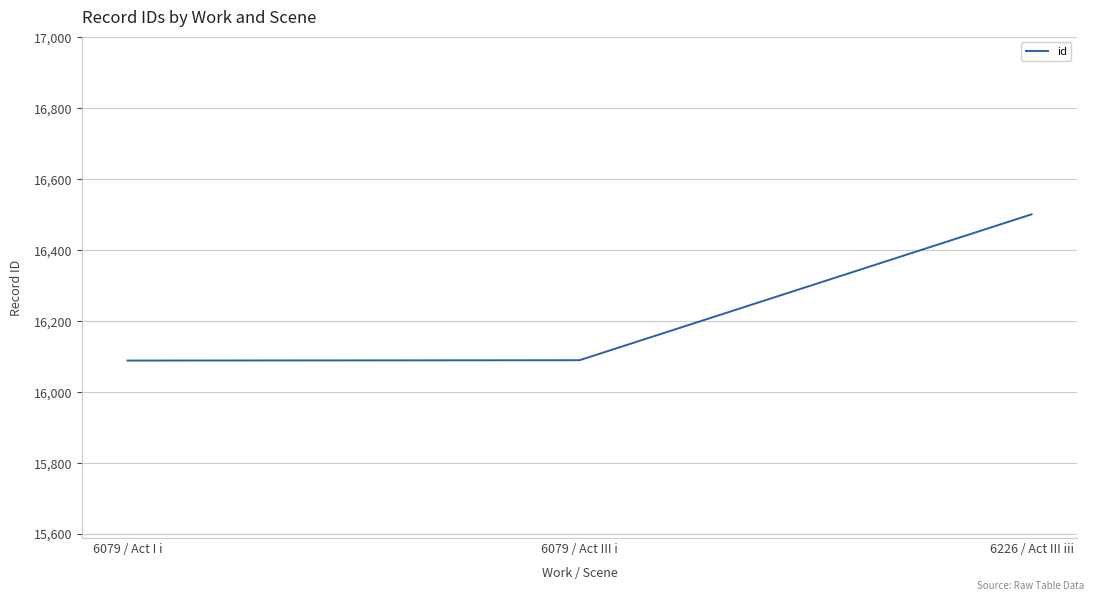

The value at 6226 / Act III iii is 24898. True or false?

False